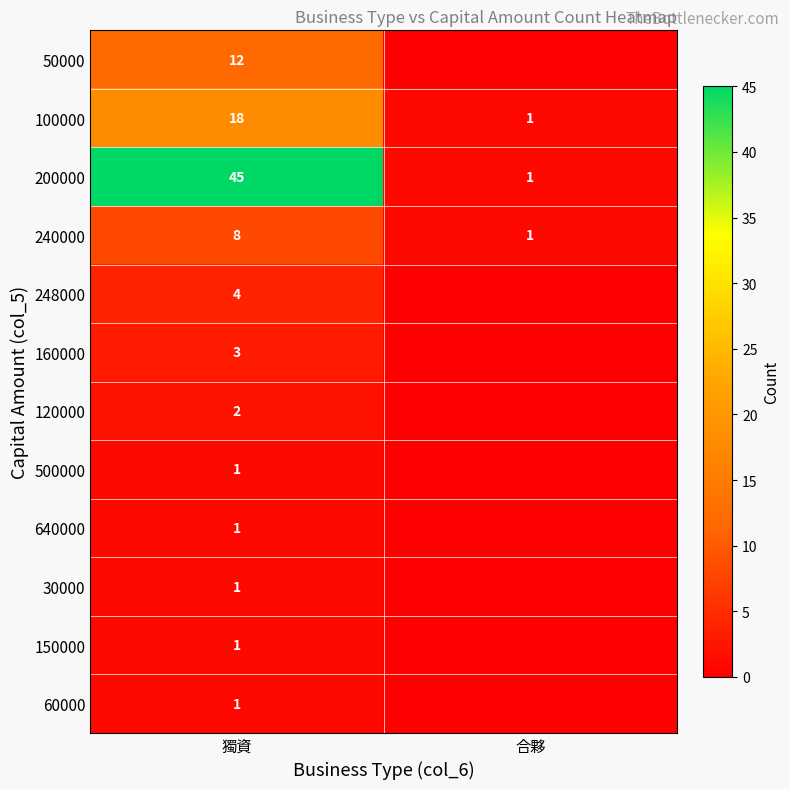

The value of 248000 at 獨資 is 2. True or false?

False